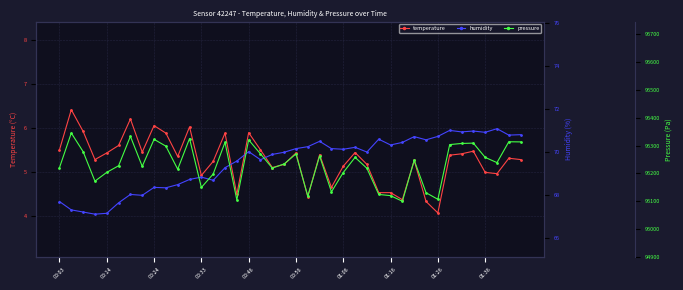

The temperature series shows 2.6 at 00:33. True or false?

False